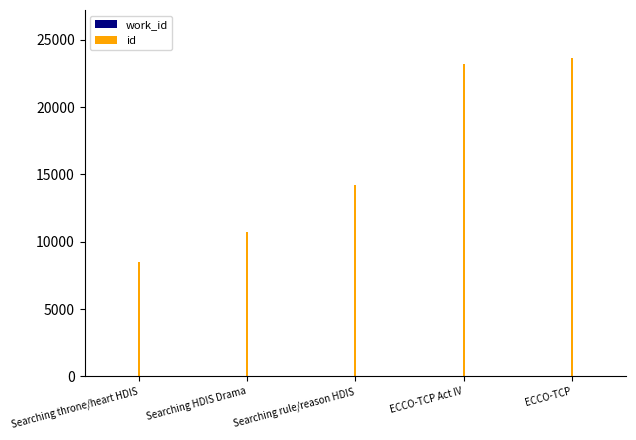

Reading left to right, what are all the values shown in this chart?

work_id: Searching throne/heart HDIS=3233	Searching HDIS Drama=4154	Searching rule/reason HDIS=5303	ECCO-TCP Act IV=7758	ECCO-TCP=7842
id: Searching throne/heart HDIS=8483	Searching HDIS Drama=10696	Searching rule/reason HDIS=14236	ECCO-TCP Act IV=23171	ECCO-TCP=23666